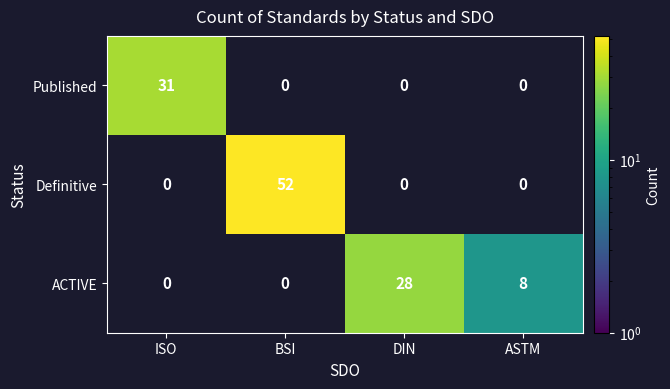

How many series are shown in this chart?

3